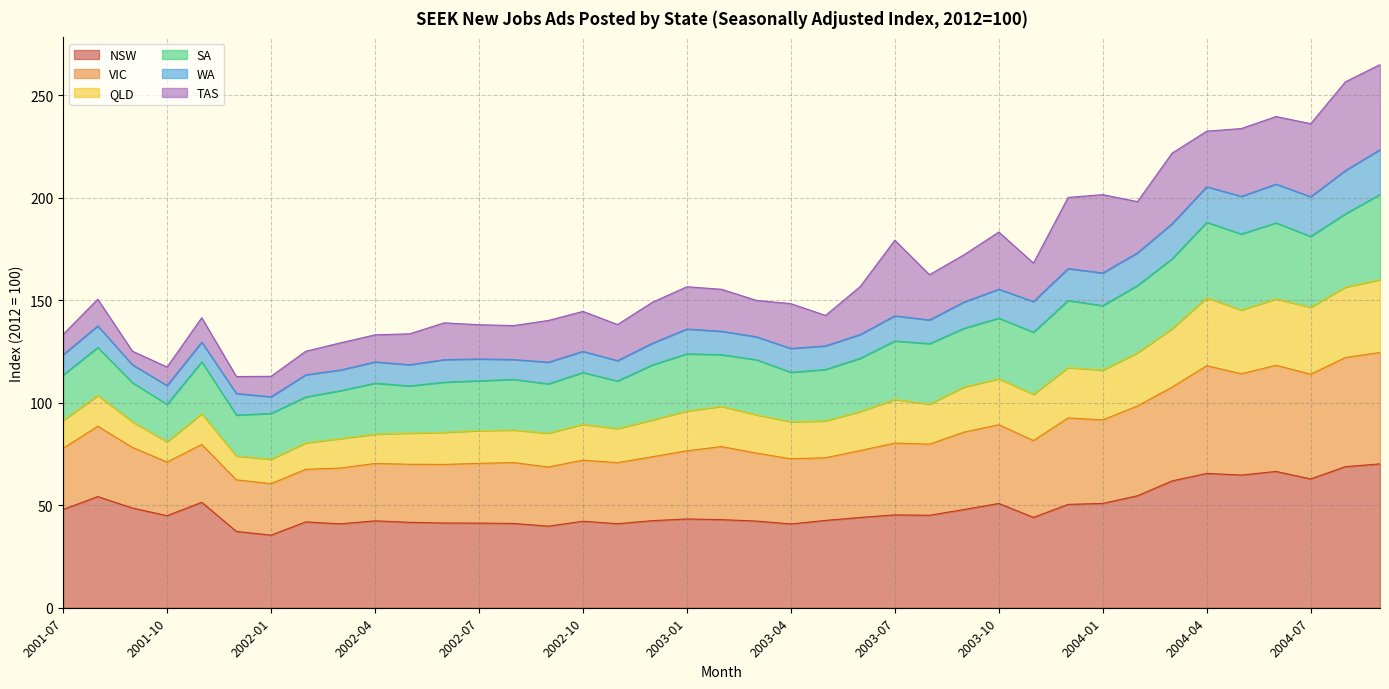

What is the total value across all series at 2001-10?

117.5